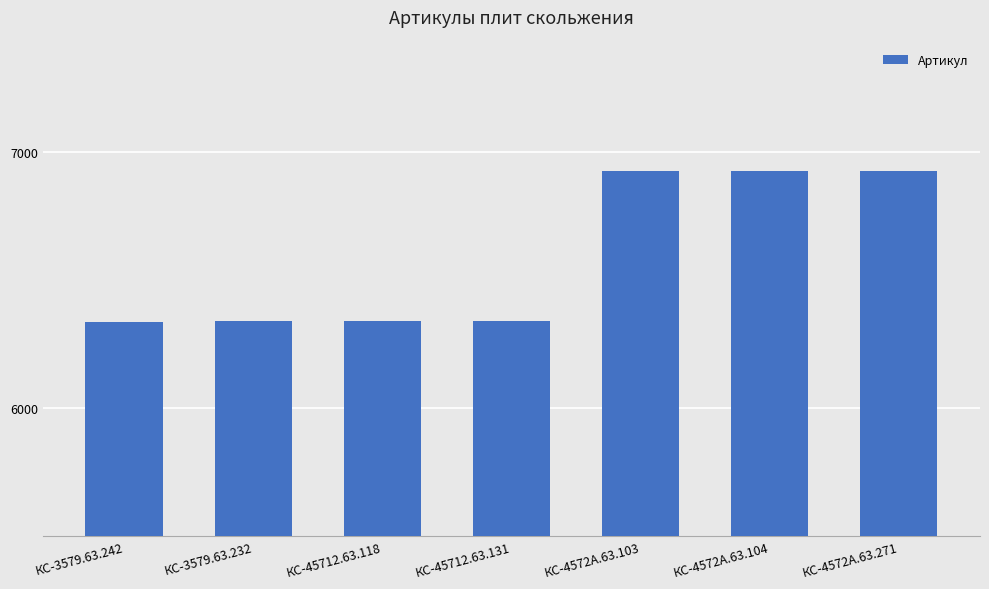

What is the smallest value displayed?

6338